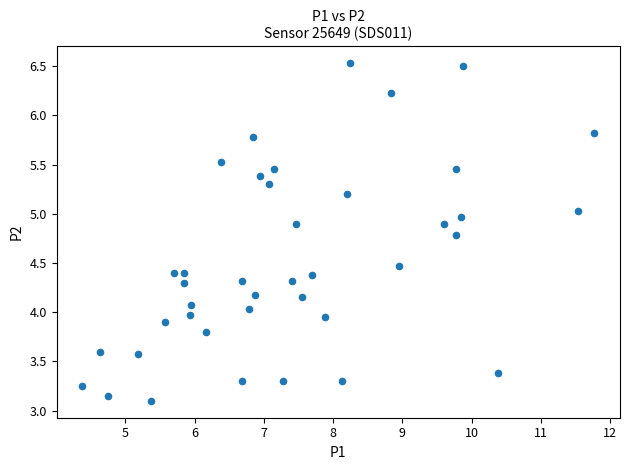

What is the range of X values (max minus min)?

7.4